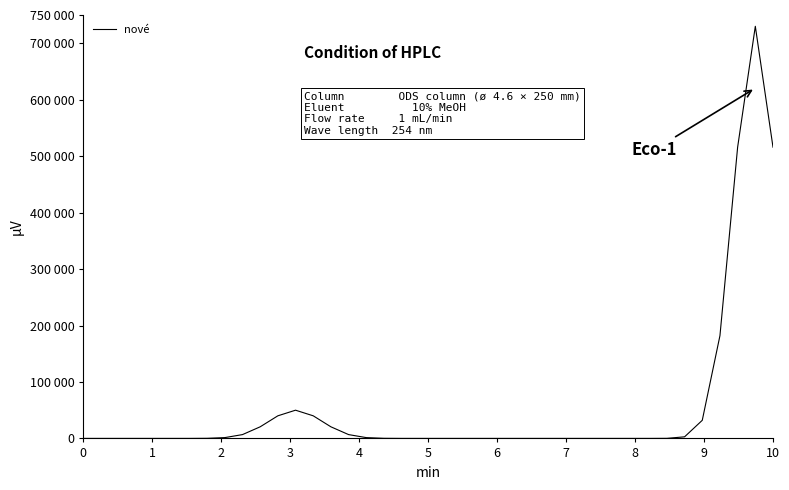

True or false: the data has more than 1 interior local peaks.

True